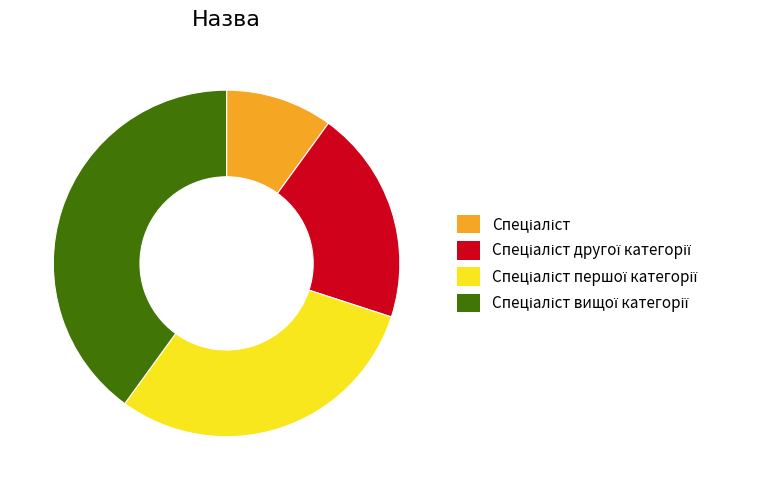

Does any single category account for the majority?

No